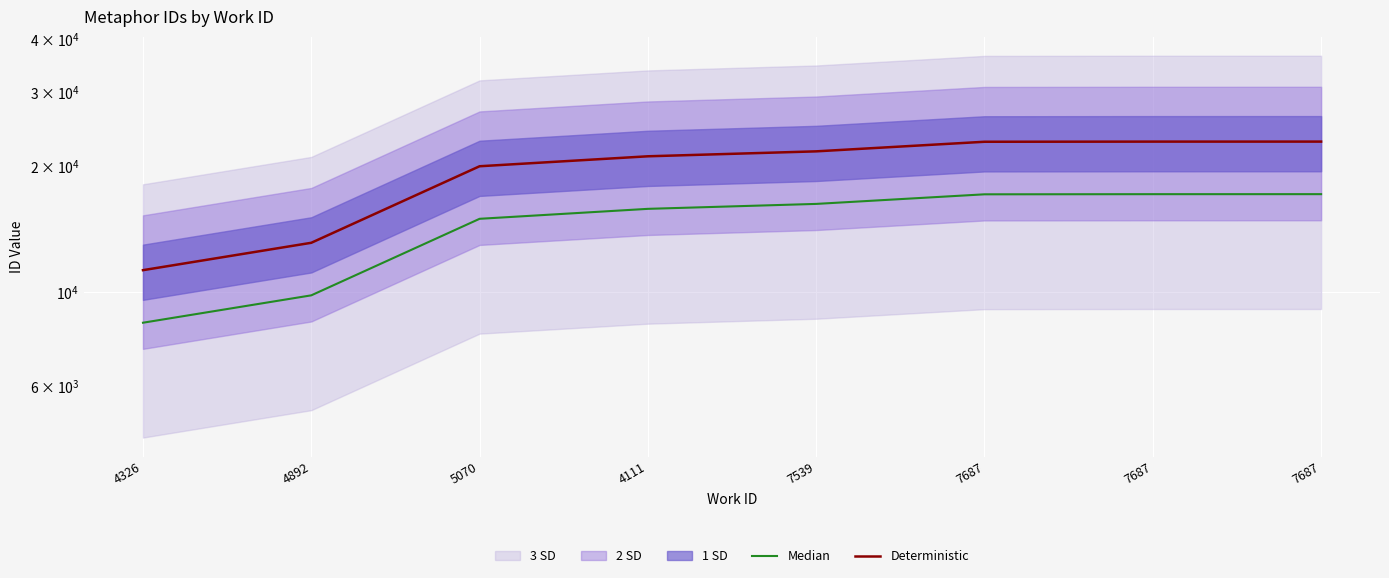

What is the lowest value of the Deterministic series?

11300.0